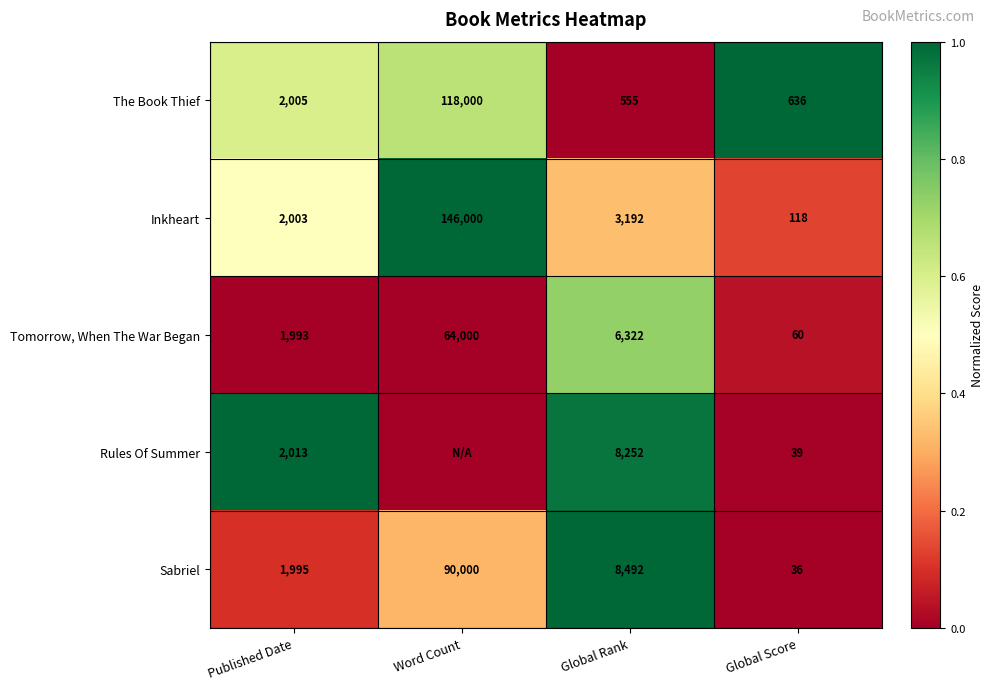

Is it true that Tomorrow, When The War Began equals 1993 at Published Date?

True